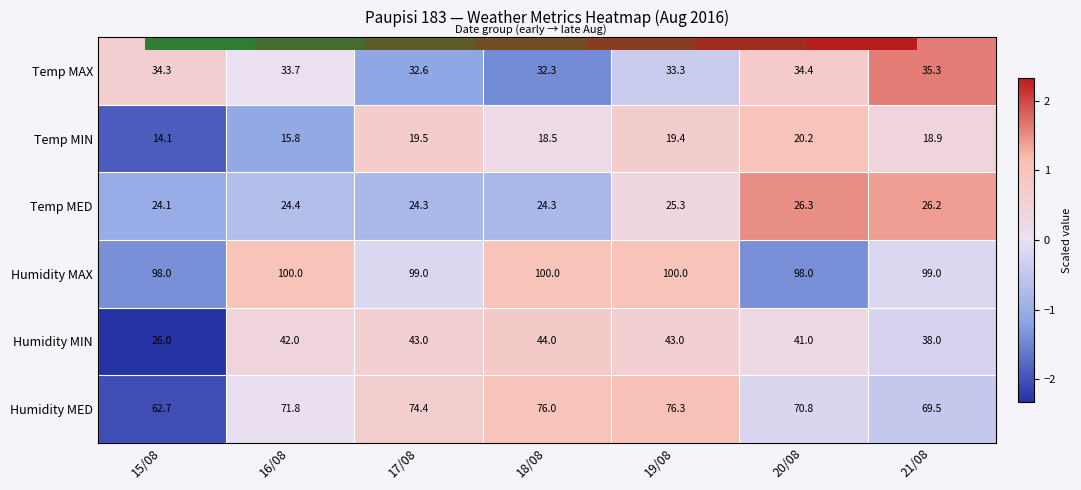

At which category is the sum across all series the highest?

19/08